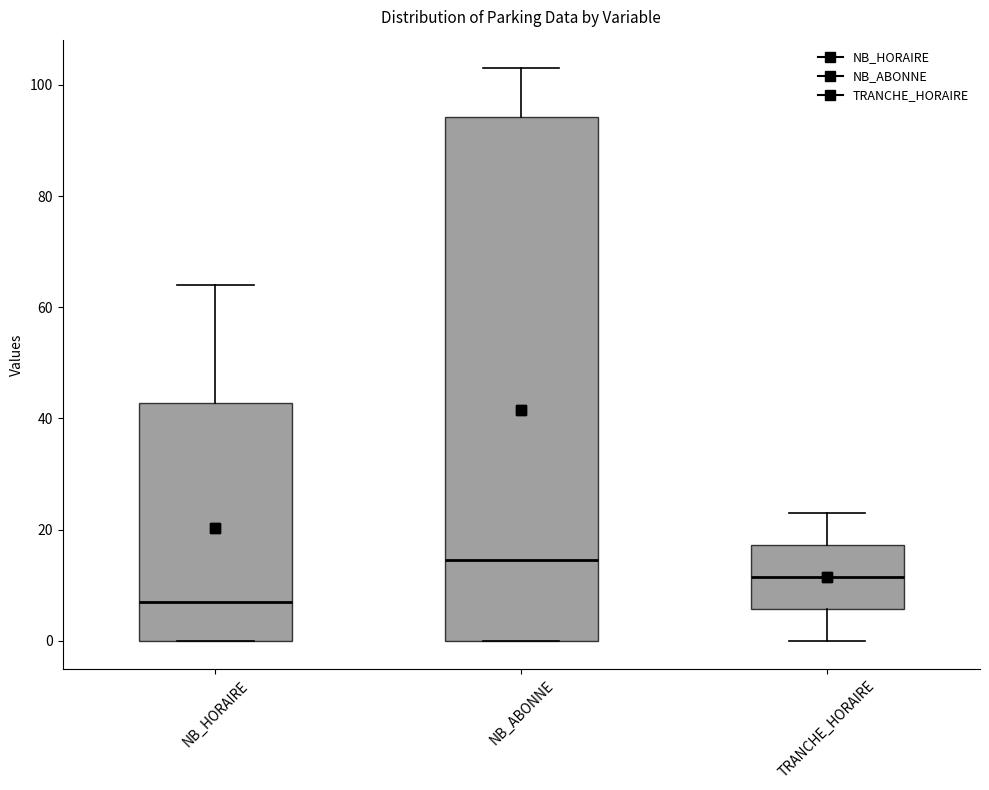

Comparing the boxes themselves (not the whiskers), which one is the tallest?

NB_ABONNE